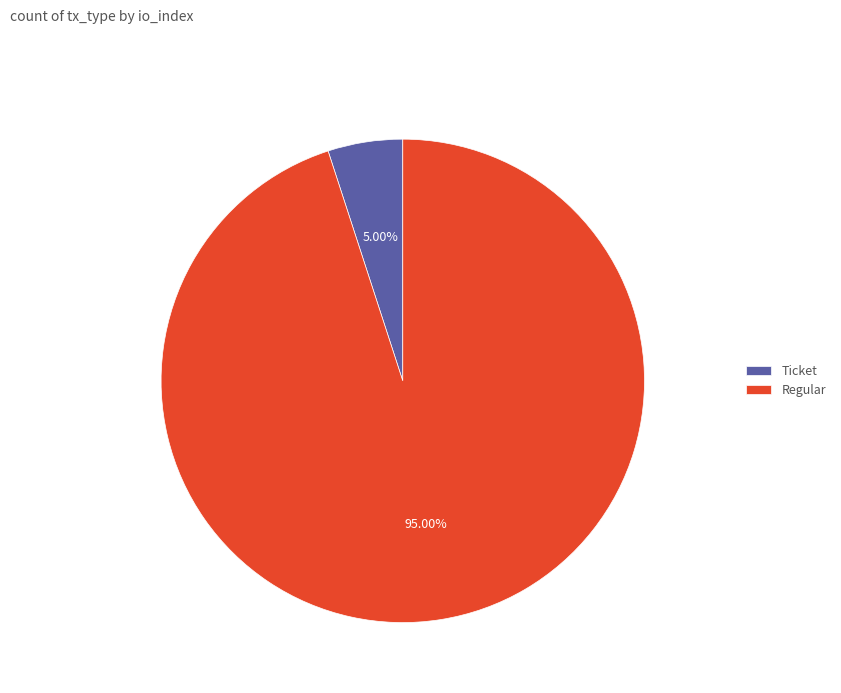

Is the sum of Ticket and Regular greater than half?

Yes